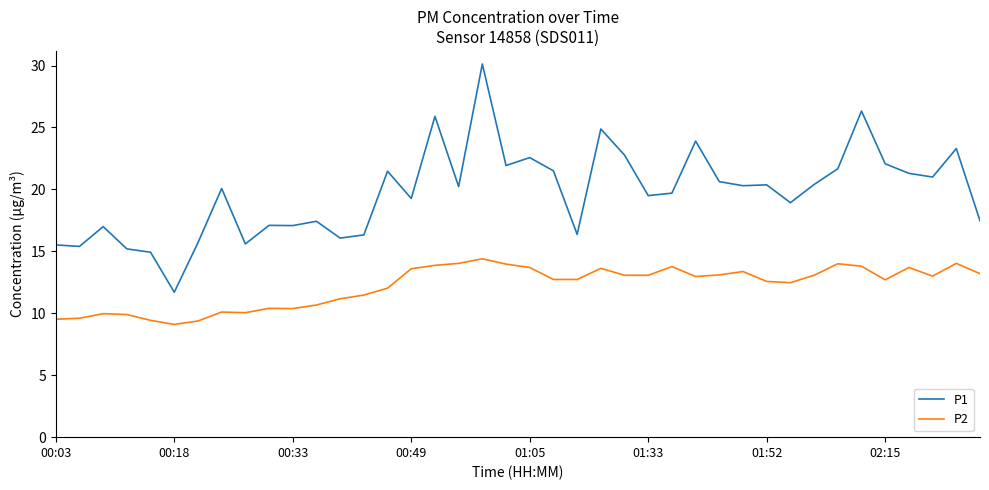

True or false: P1 and P2 intersect in this chart.

False